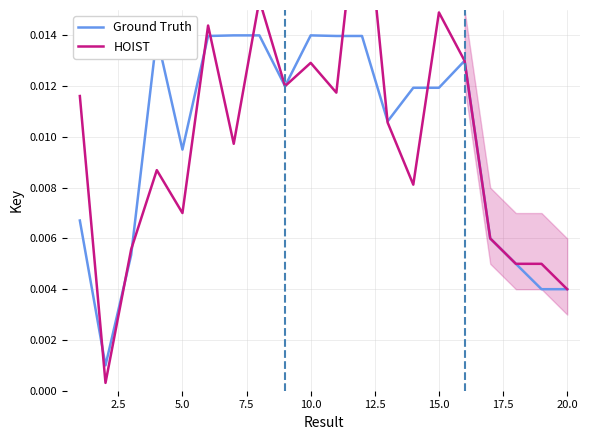

Rank the series by their maximum value, from highest to lowest.

HOIST, Ground Truth